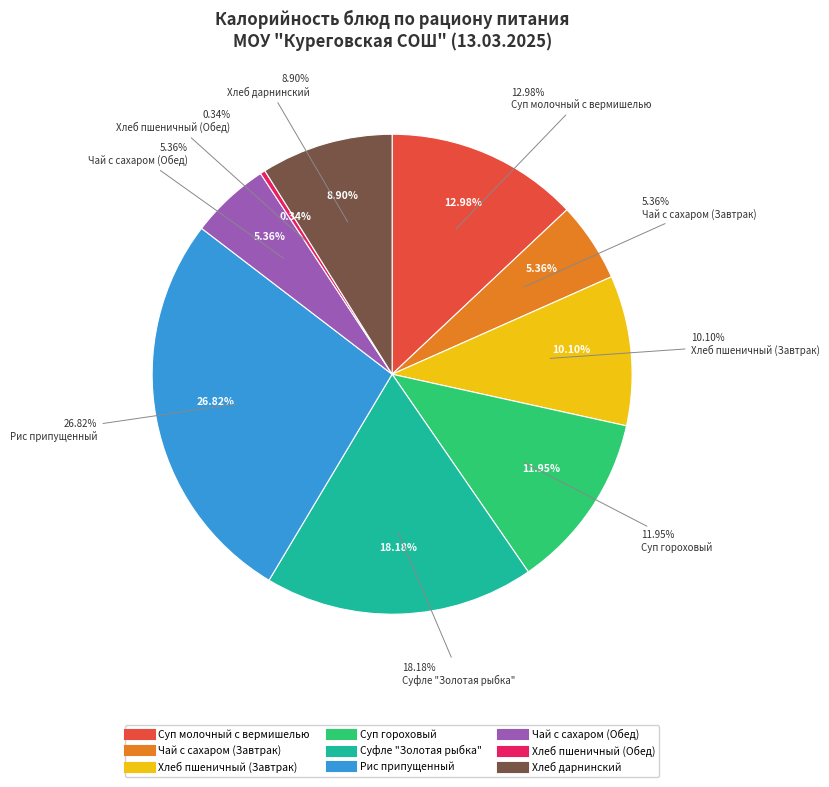

To the nearest percent, what portion does Суп гороховый represent?

12%